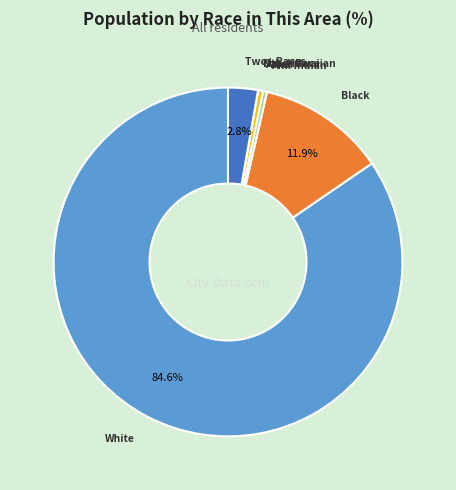

Which slice is the largest?

White